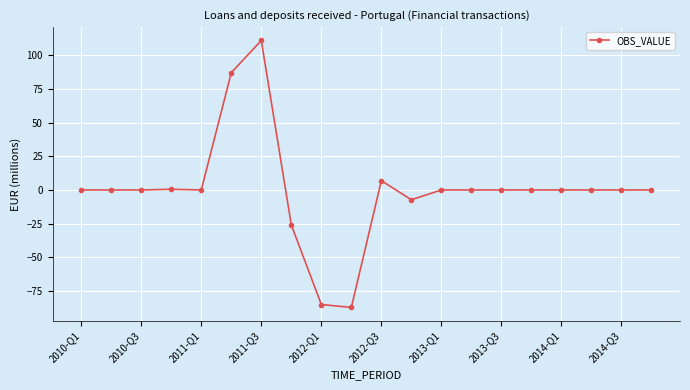

What is the minimum value shown in the chart?

-87.1